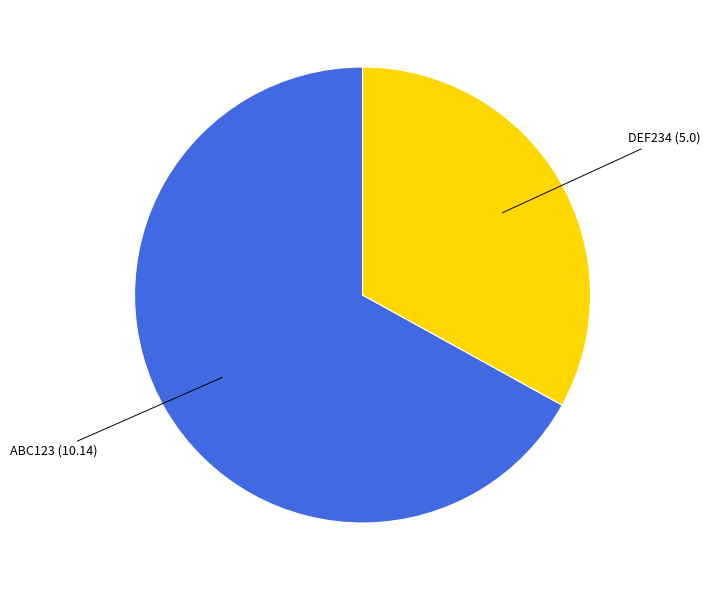

Does any single category account for the majority?

Yes